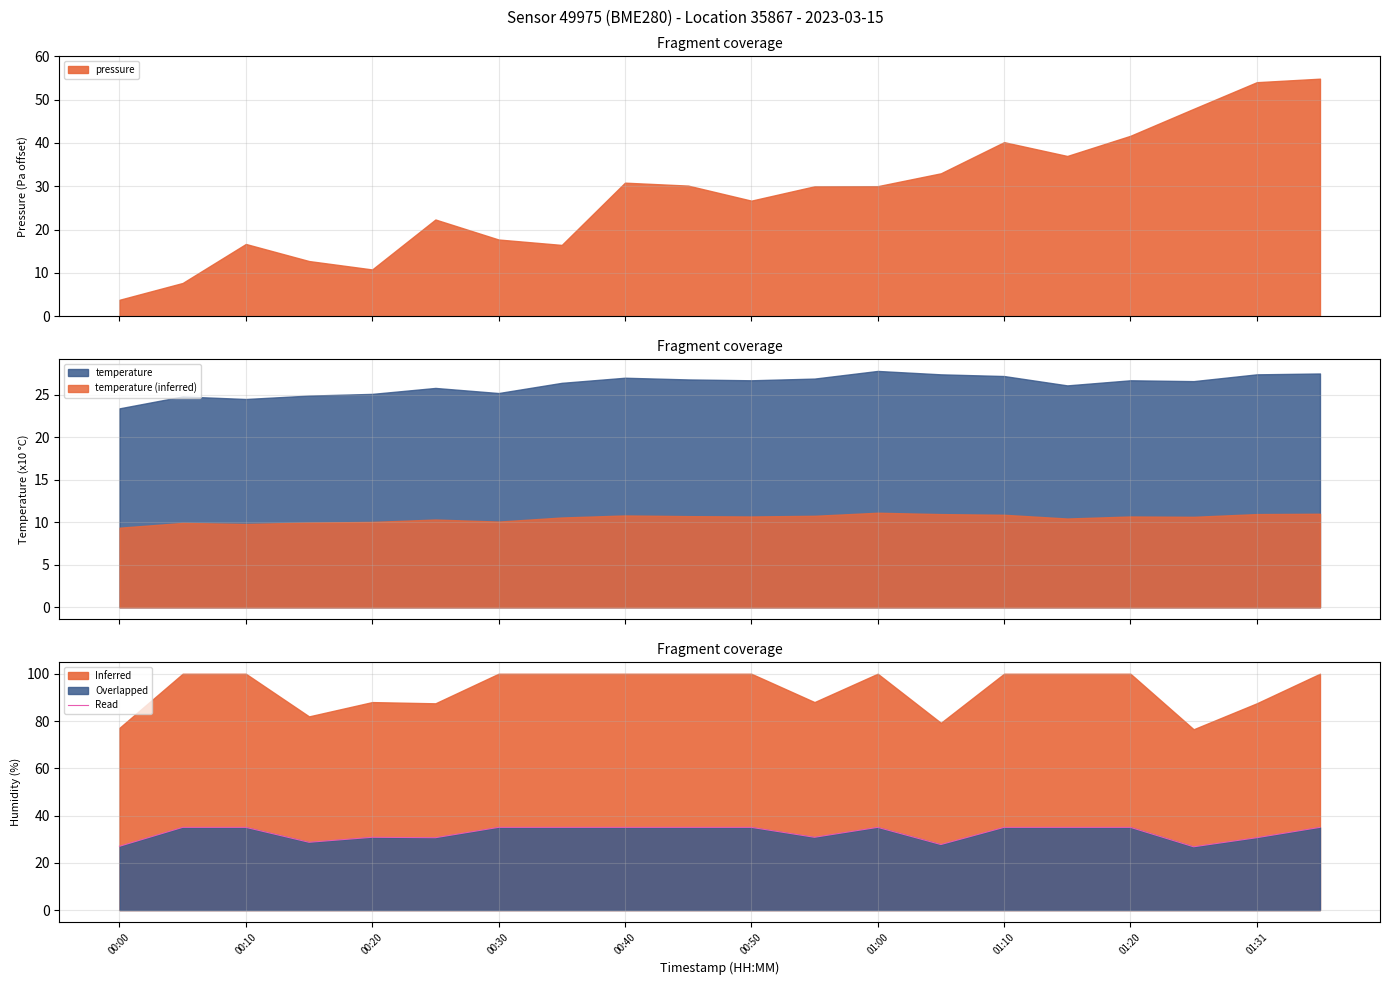

True or false: temperature (inferred) and temperature cross at least once.

False